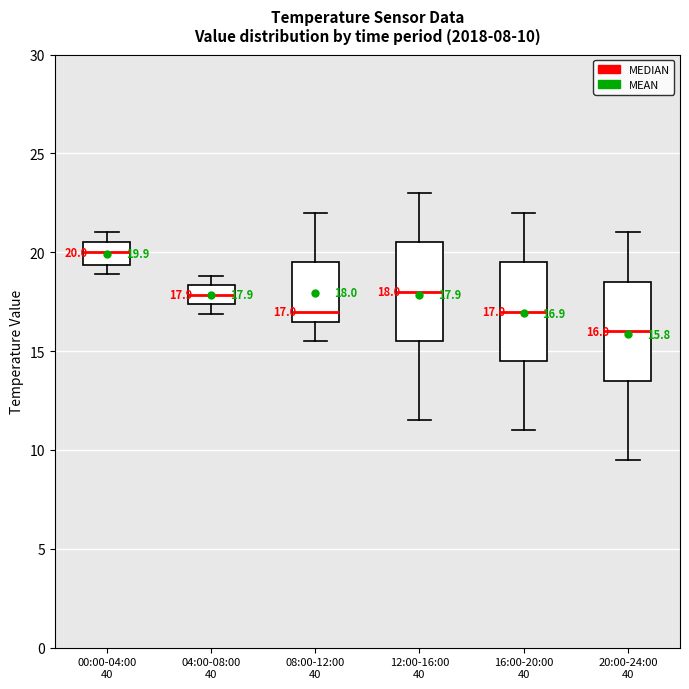

Which box's median line is the highest?

00:00-04:00 40